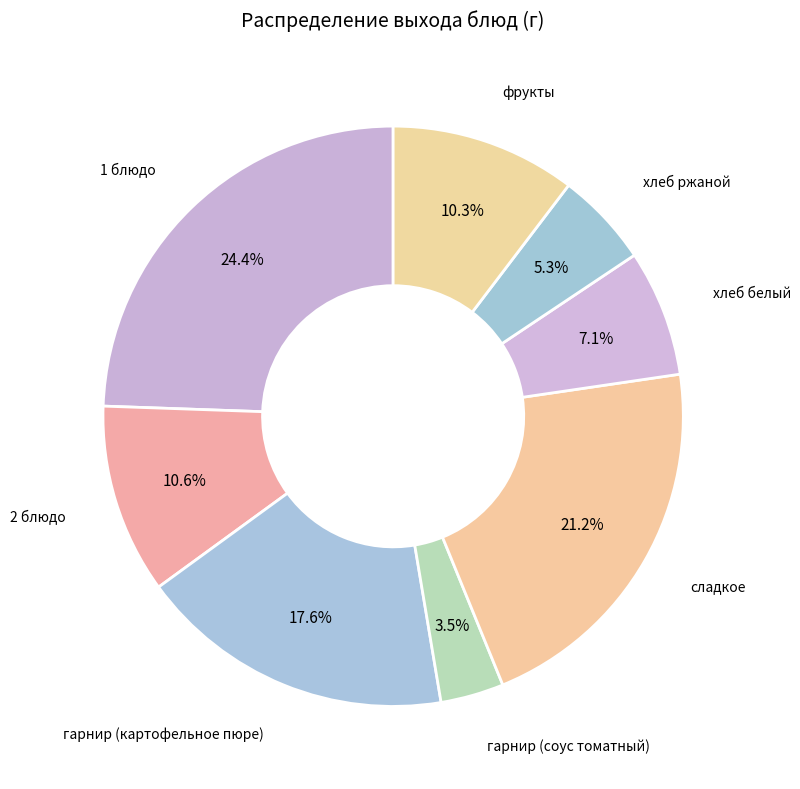

True or false: гарнир (картофельное пюре) accounts for 12% of the total.

False